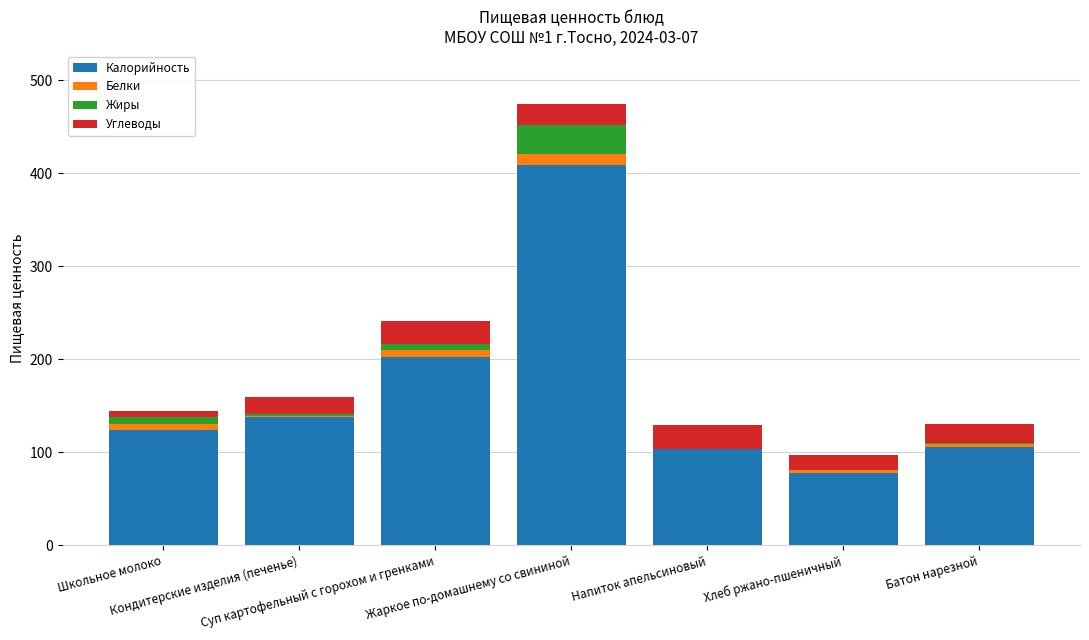

What is the sum of all Калорийность values?

1160.9